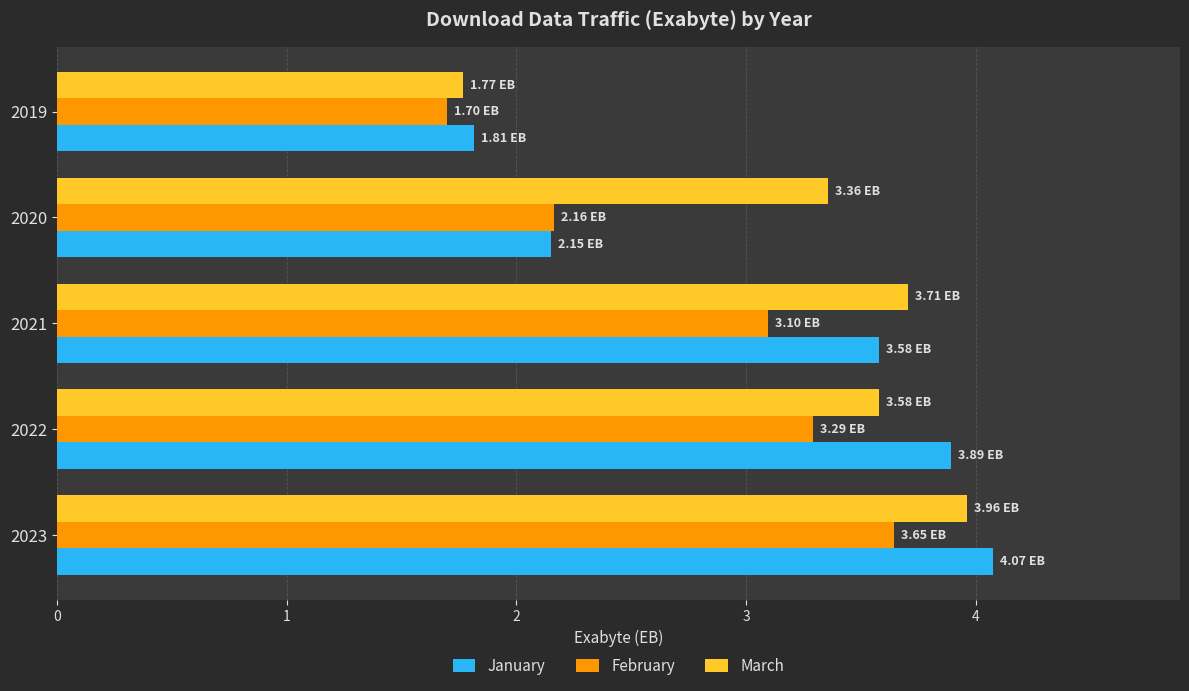

At how many categories does at least one series exceed 2?

4